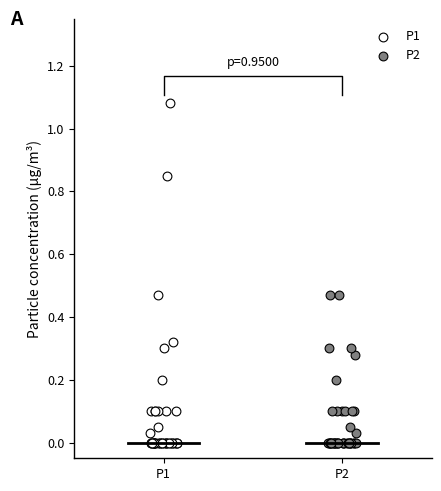

Which series reaches the maximum Y coordinate?

P1